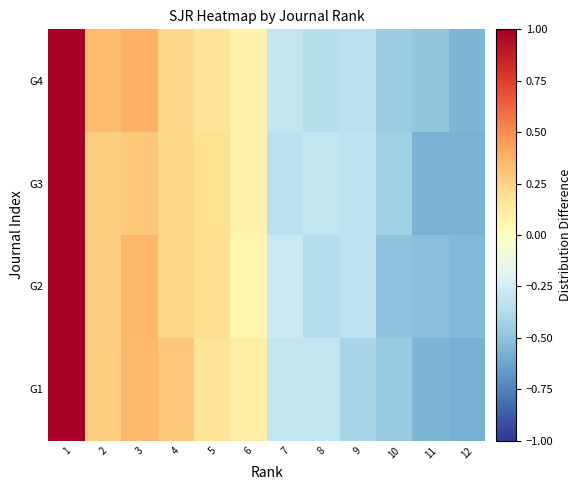

What is the minimum value shown in the chart?

-0.6